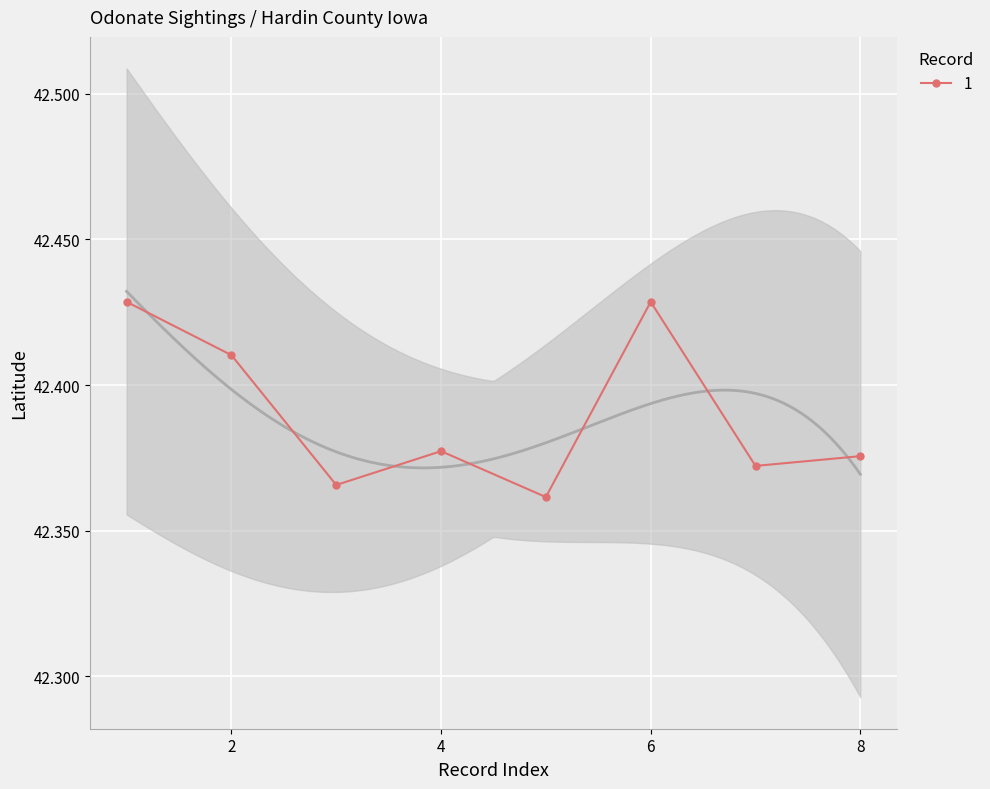

What is the difference between the second highest and minimum values?

0.1